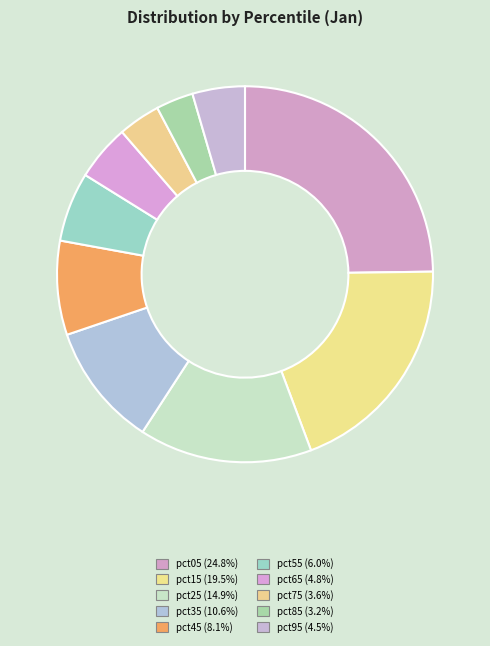

To the nearest percent, what portion does pct05 represent?

25%